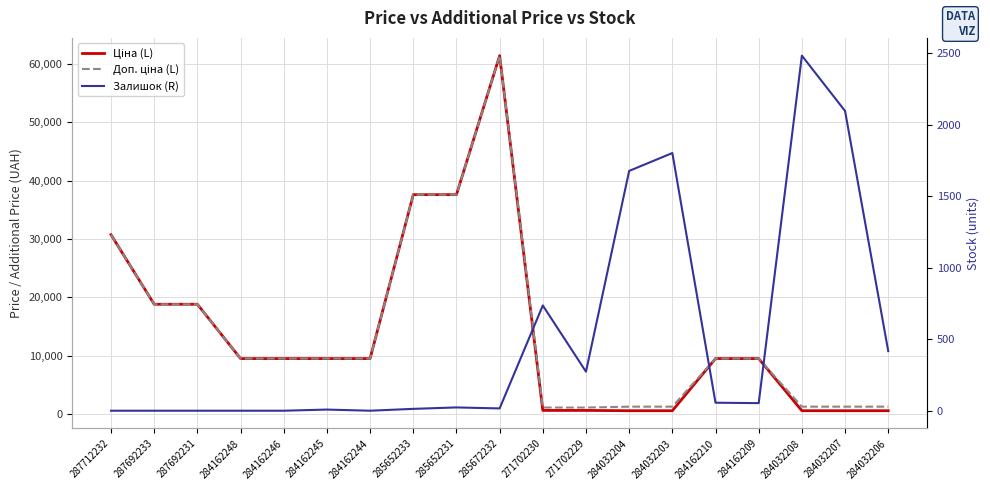

How many times do Залишок (R) and Ціна (L) cross each other?

6